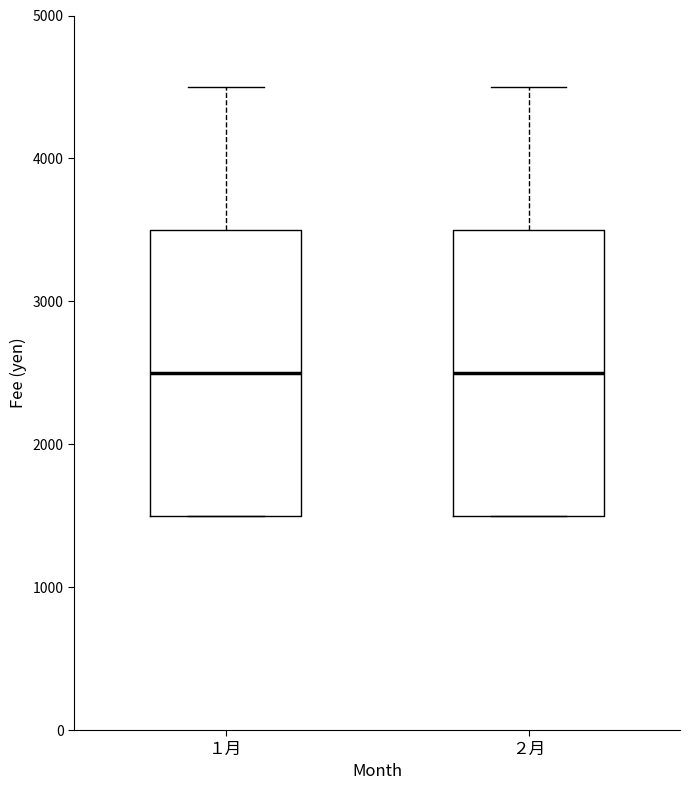

Reading left to right, read every box against the y-axis: the position of its median line, the range the box covers, and the ends of its whiskers. The values are not printed on the chart, so give them approximately, as read against the axis.

１月: median 2500, box 1500 to 3500, whiskers 1500 to 4500
２月: median 2500, box 1500 to 3500, whiskers 1500 to 4500